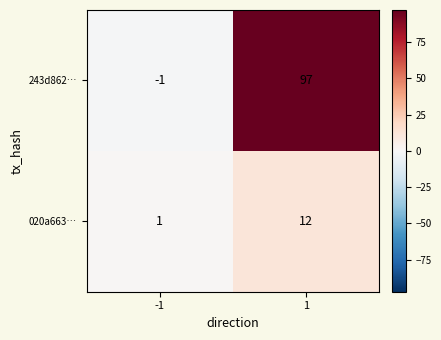

Rank the series by their average value, from lowest to highest.

020a663…, 243d862…